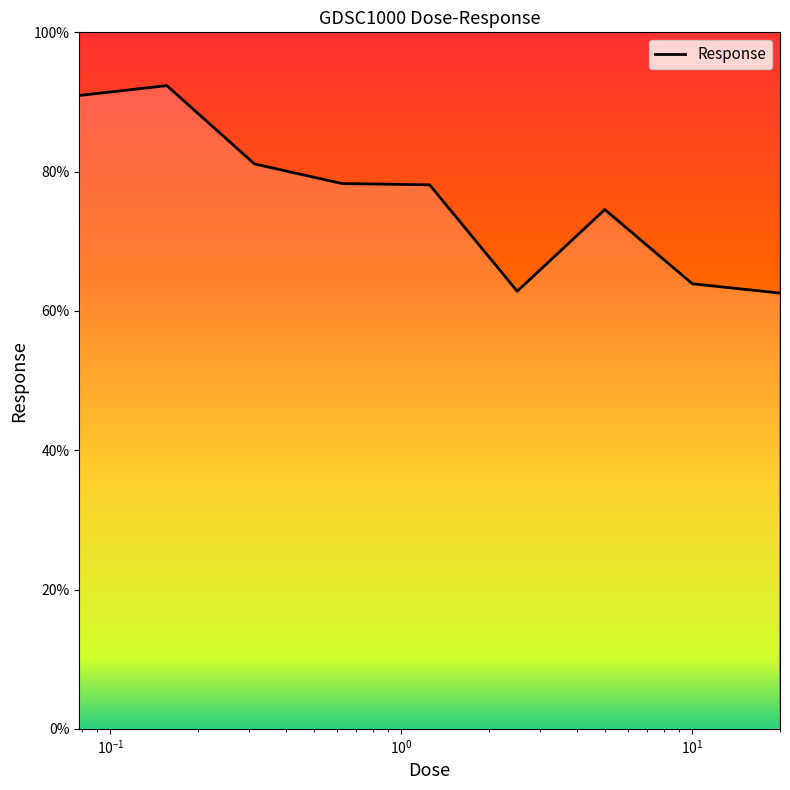

What is the difference between the maximum and second lowest values?

29.5